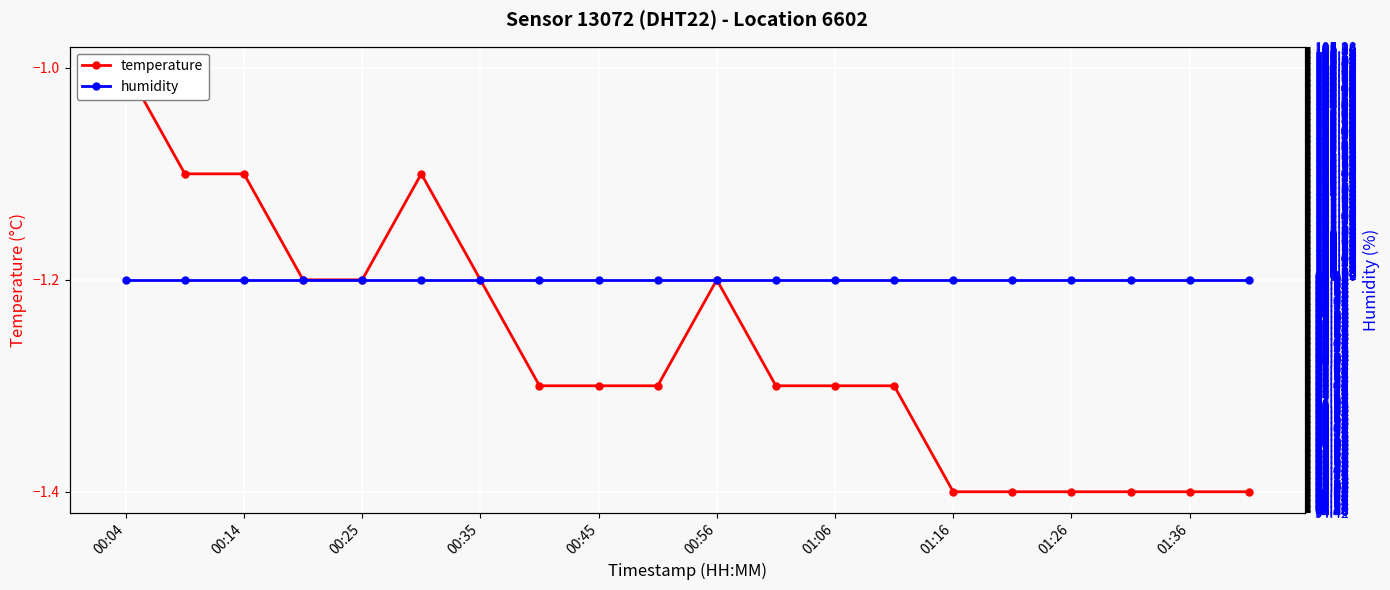

At which category does the chart reach its peak across all series?

00:04